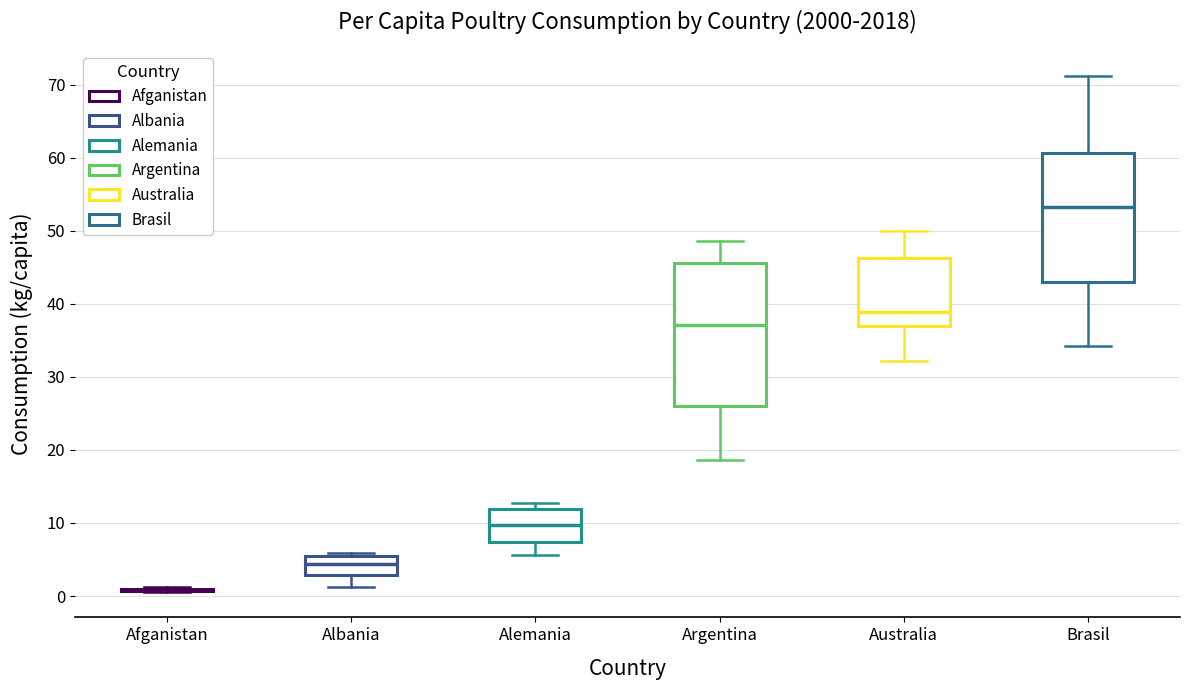

Where does the lower whisker of the box for Alemania end on the y-axis? The values are not printed on the chart, so give them approximately, as read against the axis.

6